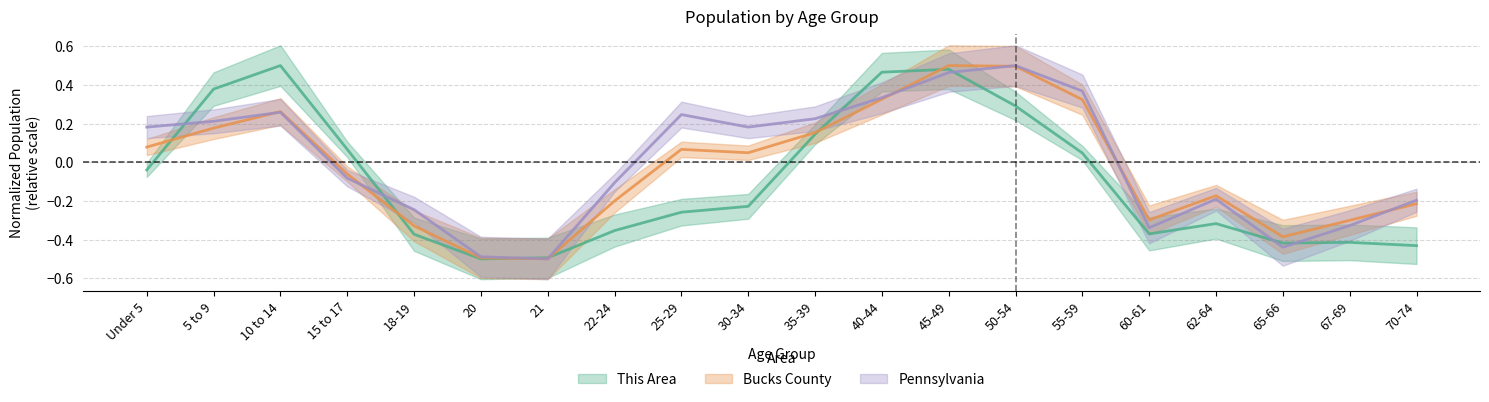

Reading left to right, what are all the values shown in this chart?

This Area: Under 5=-0.0	5 to 9=0.4	10 to 14=0.5	15 to 17=0.1	18-19=-0.4	20=-0.5	21=-0.5	22-24=-0.4	25-29=-0.3	30-34=-0.2	35-39=0.1	40-44=0.5	45-49=0.5	50-54=0.3	55-59=0.0	60-61=-0.4	62-64=-0.3	65-66=-0.4	67-69=-0.4	70-74=-0.4
Bucks County: Under 5=0.1	5 to 9=0.2	10 to 14=0.3	15 to 17=-0.1	18-19=-0.3	20=-0.5	21=-0.5	22-24=-0.2	25-29=0.1	30-34=0.0	35-39=0.2	40-44=0.3	45-49=0.5	50-54=0.5	55-59=0.3	60-61=-0.3	62-64=-0.2	65-66=-0.4	67-69=-0.3	70-74=-0.2
Pennsylvania: Under 5=0.2	5 to 9=0.2	10 to 14=0.3	15 to 17=-0.1	18-19=-0.2	20=-0.5	21=-0.5	22-24=-0.1	25-29=0.2	30-34=0.2	35-39=0.2	40-44=0.3	45-49=0.5	50-54=0.5	55-59=0.4	60-61=-0.3	62-64=-0.2	65-66=-0.4	67-69=-0.3	70-74=-0.2